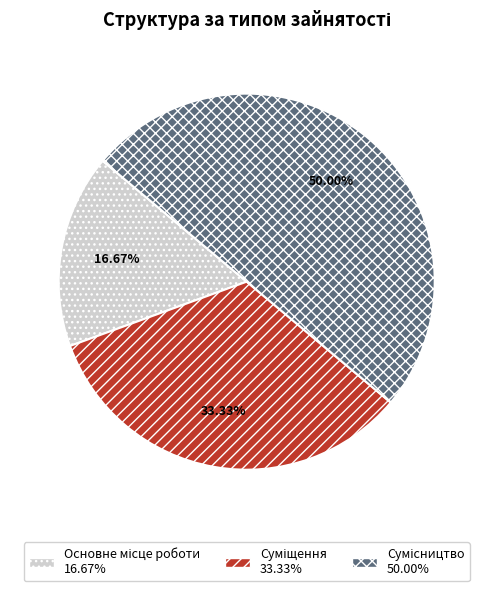

Combined, do Суміщення and Сумісництво account for over 50%?

Yes